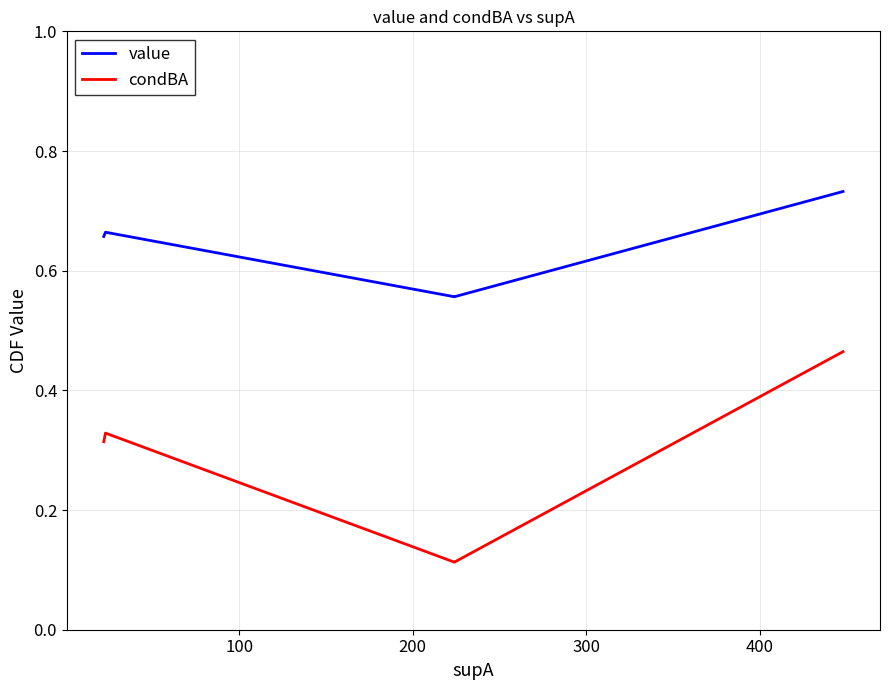

Reading left to right, transcribe all the data shown in this chart.

value: 0.7	0.7	0.7	0.7	0.6	0.6	0.7
condBA: 0.3	0.3	0.3	0.3	0.1	0.1	0.5